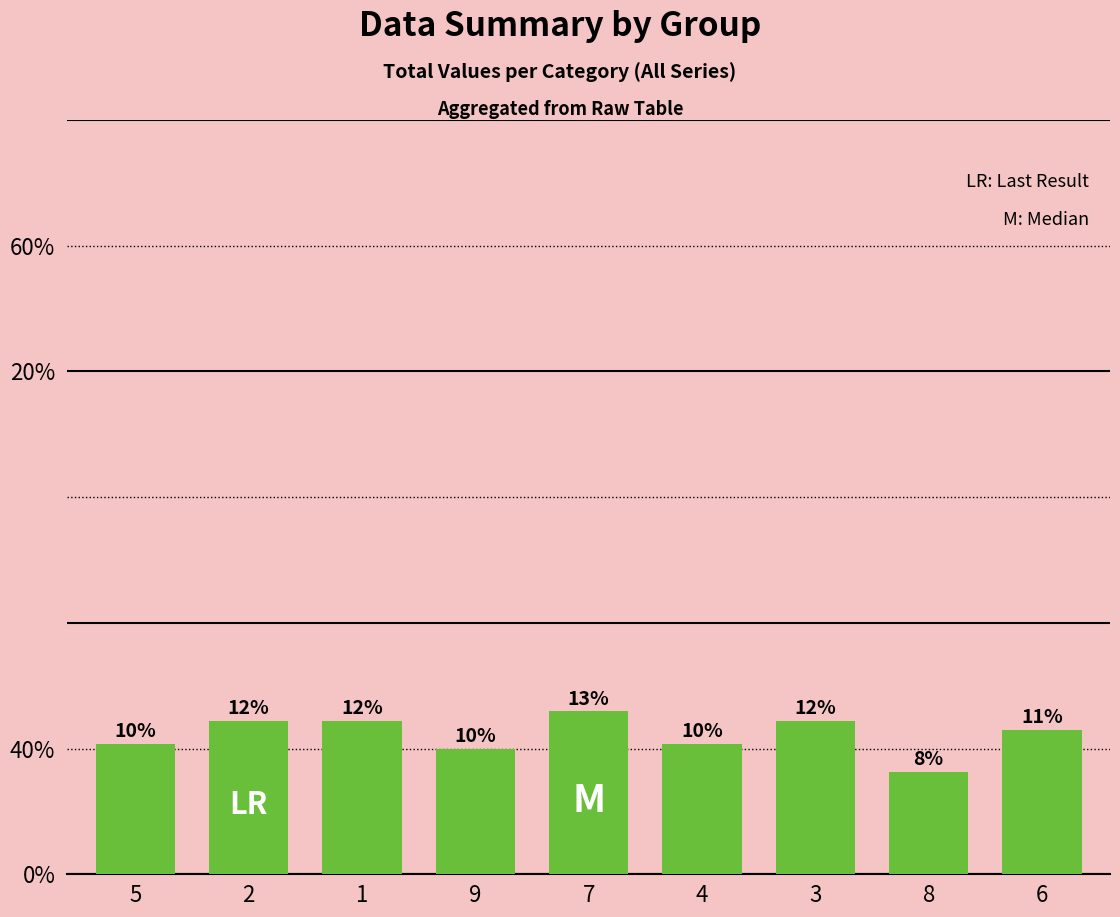

Are the bars horizontal?

No